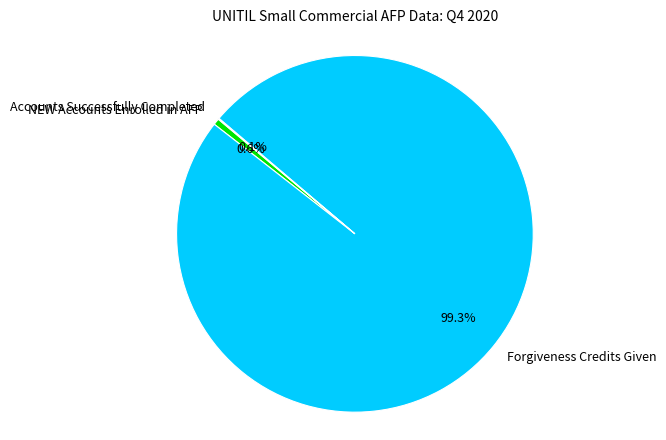

What percentage is the NEW Accounts Enrolled in AFP slice, to the nearest percent?

1%